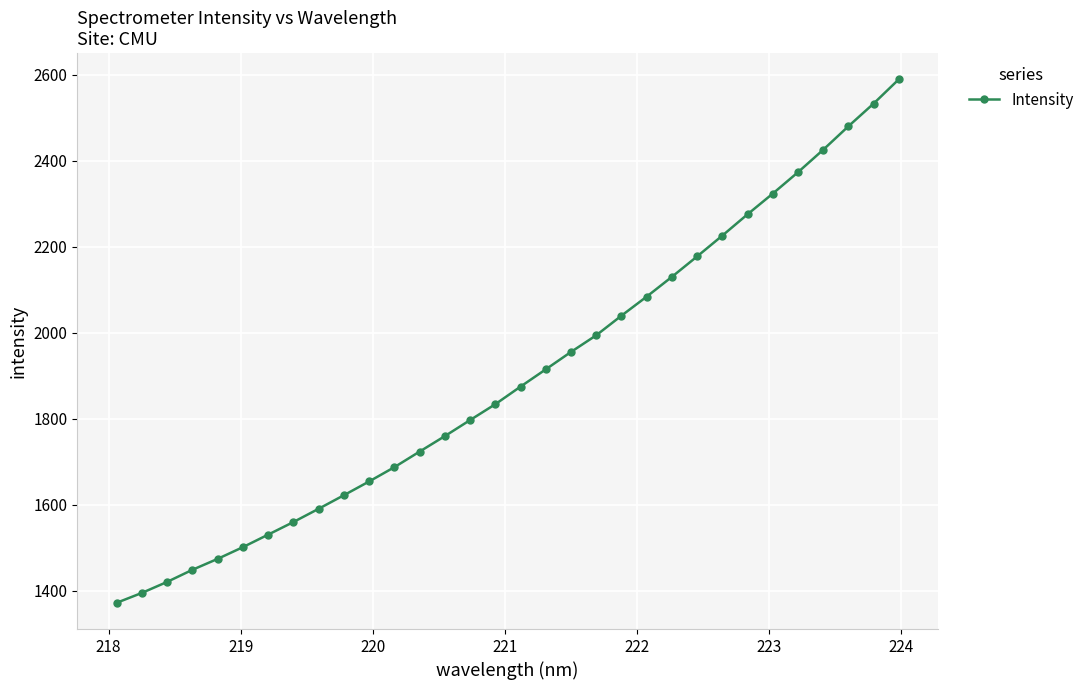

True or false: there are more than 2 points higher than both neighbors.

False